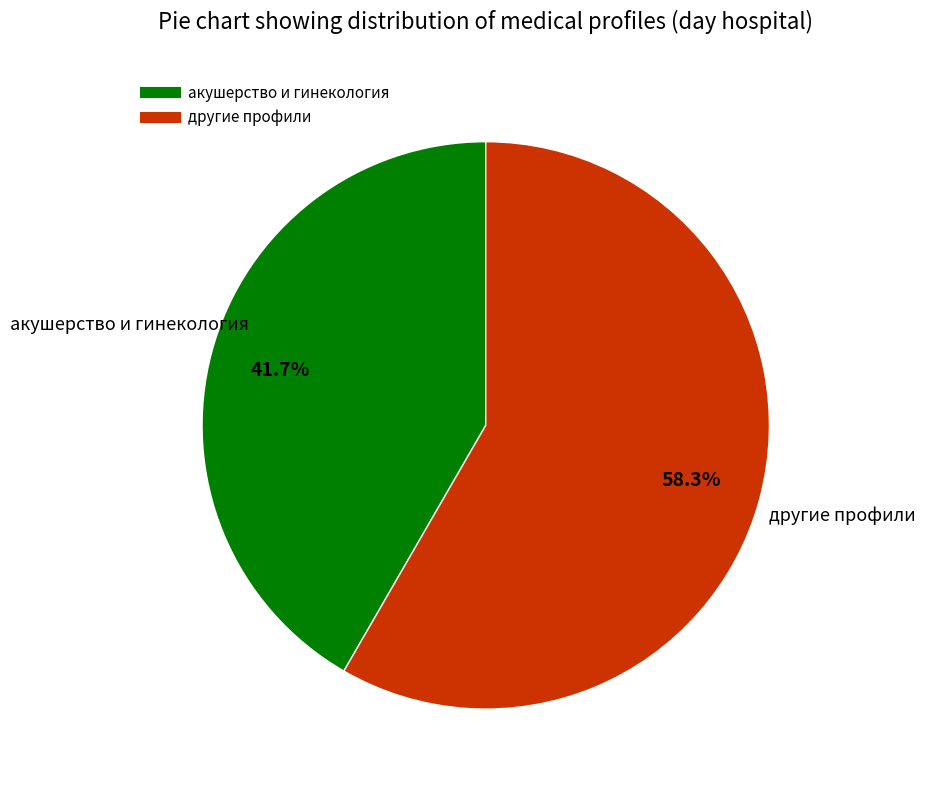

Does any single category account for the majority?

Yes